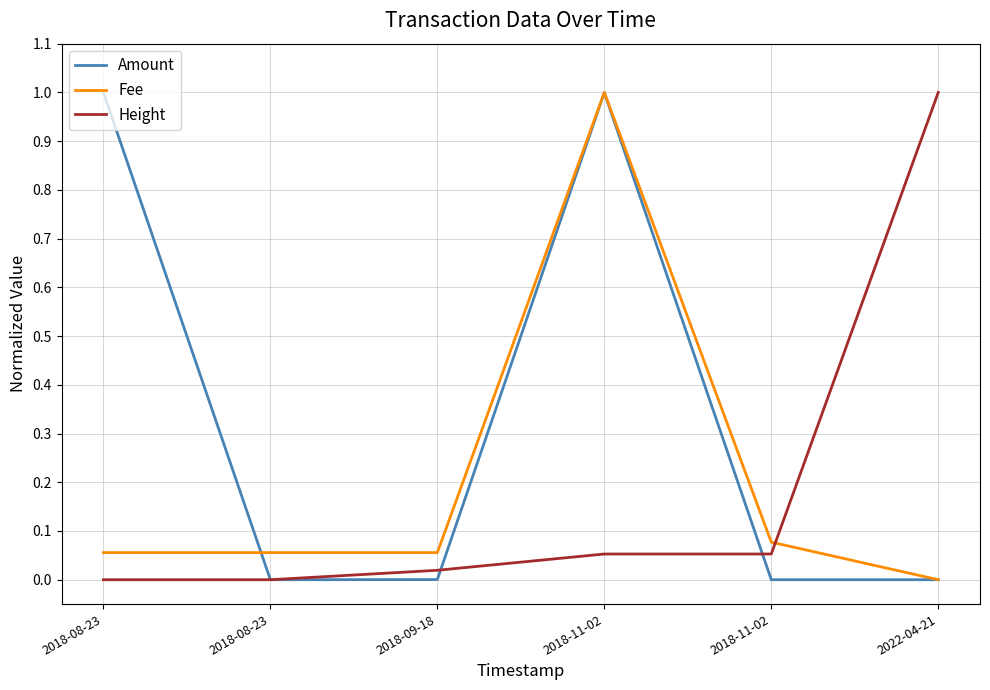

How many lines are shown in the chart?

3